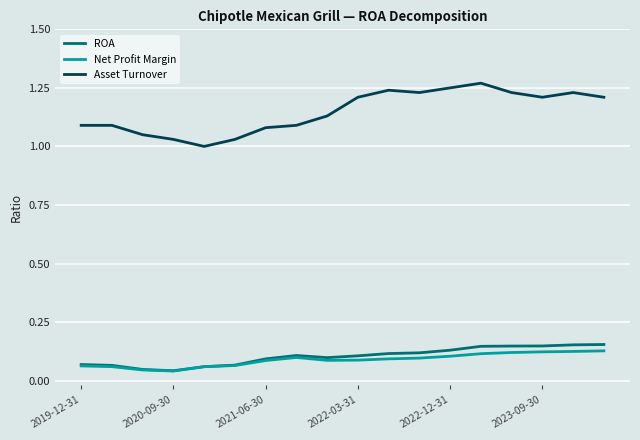

True or false: Net Profit Margin and Asset Turnover intersect in this chart.

False